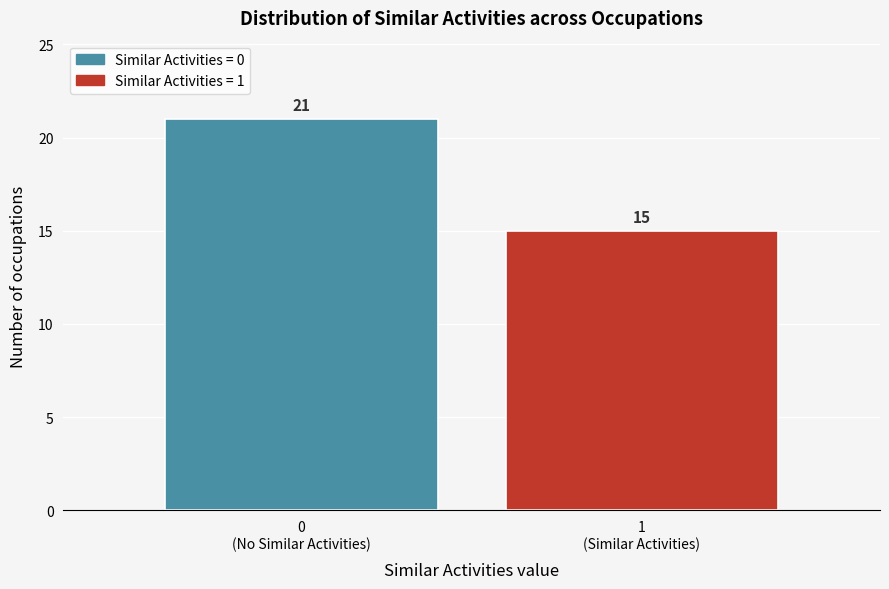

Reading left to right, what are all the values shown in this chart?

21	15